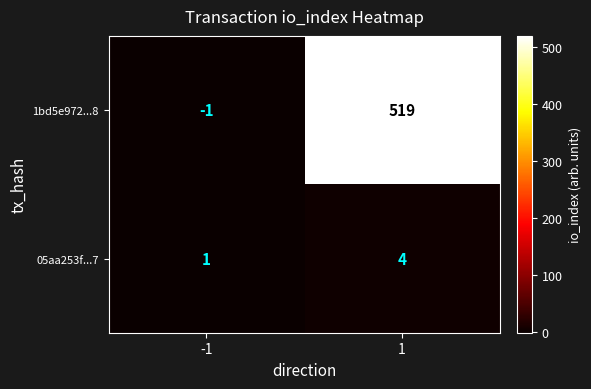

What is the minimum value shown in the chart?

-1